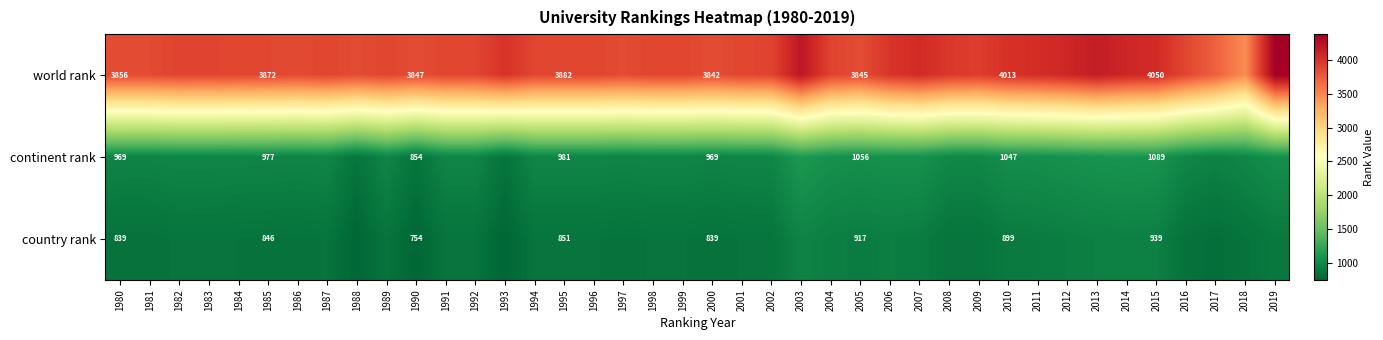

True or false: continent rank has a value of 1089 at 2015.

True